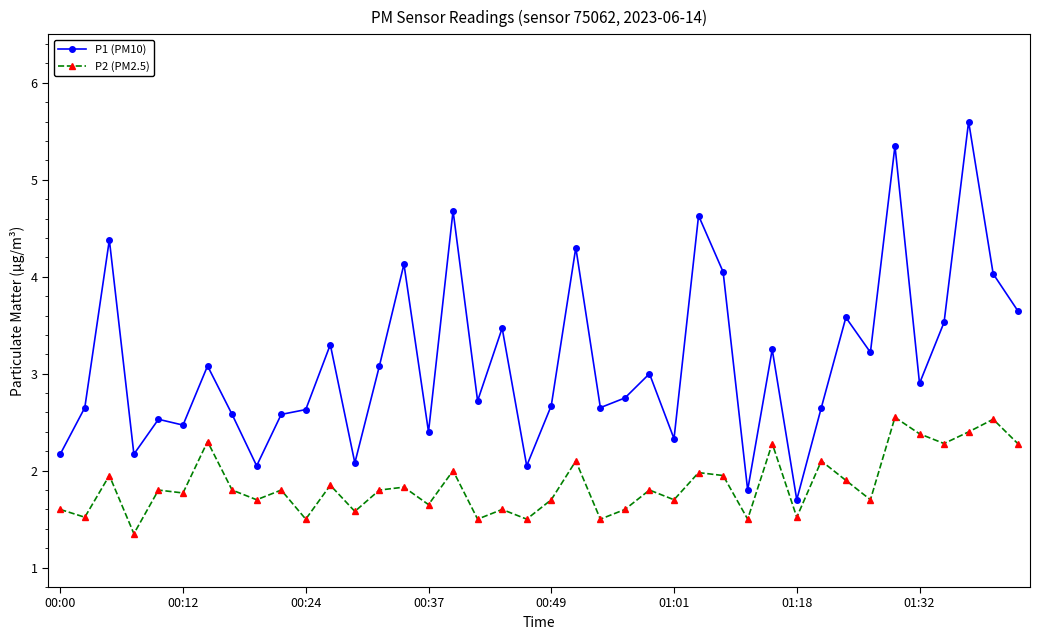

True or false: P1 (PM10) and P2 (PM2.5) cross at least once.

False